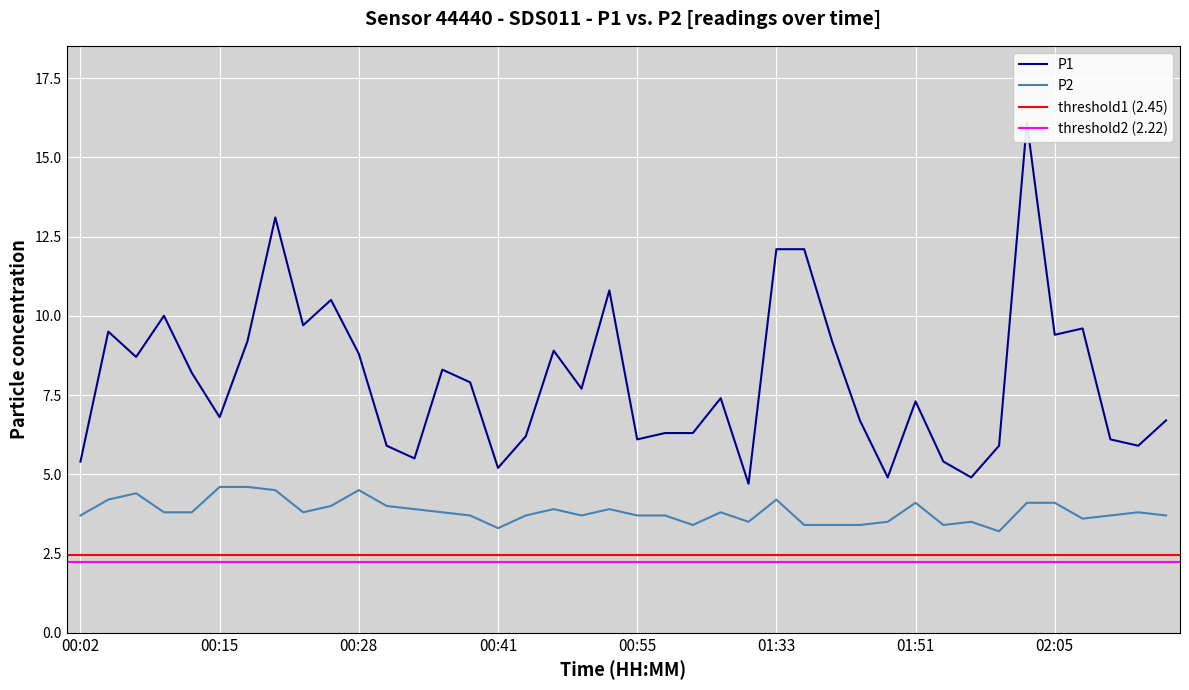

What is the highest value of the P1 series?

16.1